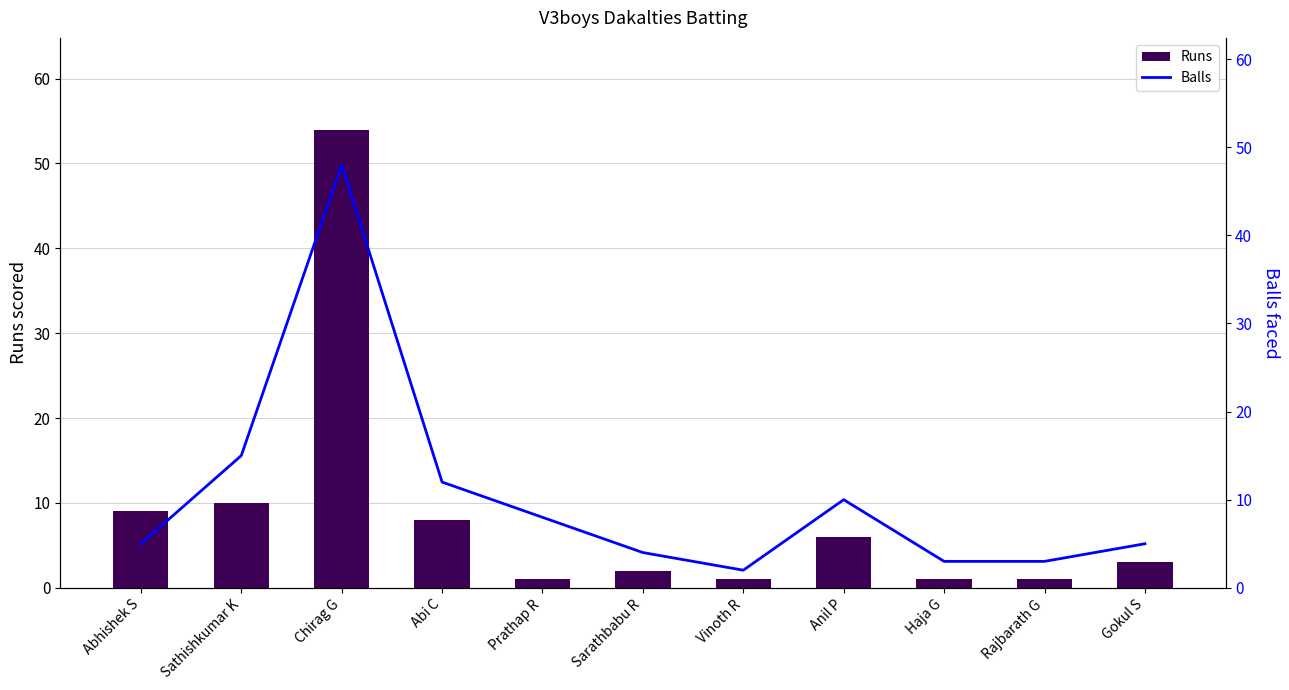

Is it true that Balls equals 10 at Anil P?

True